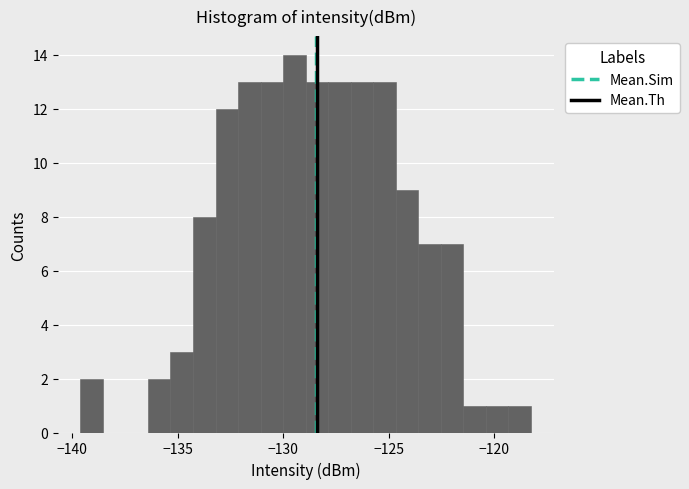

Read against the x-axis, roughly where is the centre of the tallest bar?

-129.5